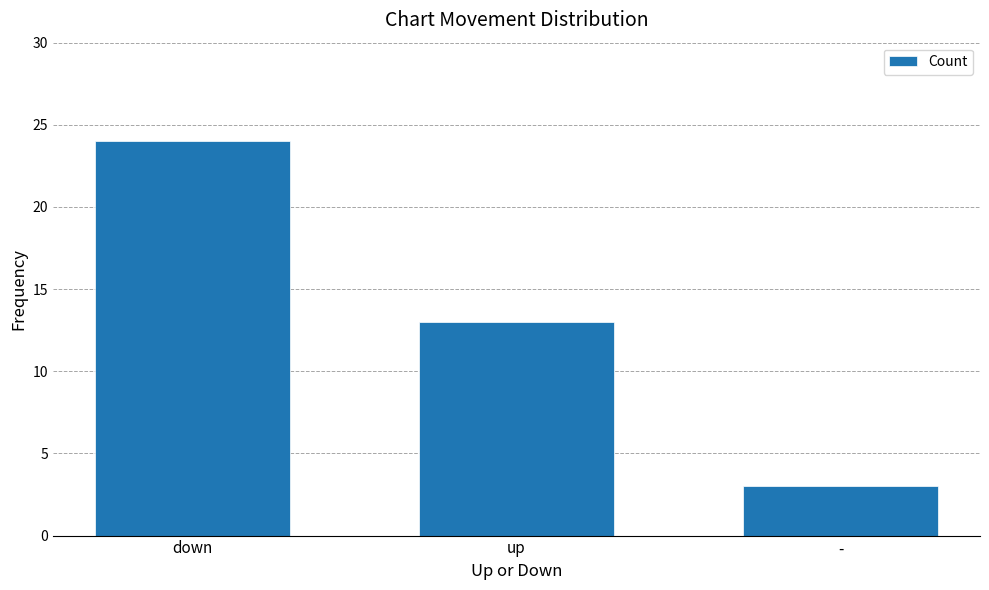

Approximately how many times larger is the value at up compared to -?

4.3